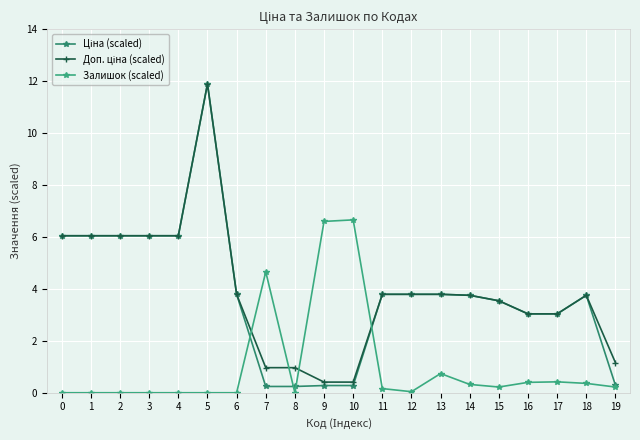

Count the number of categories in the chart.

20